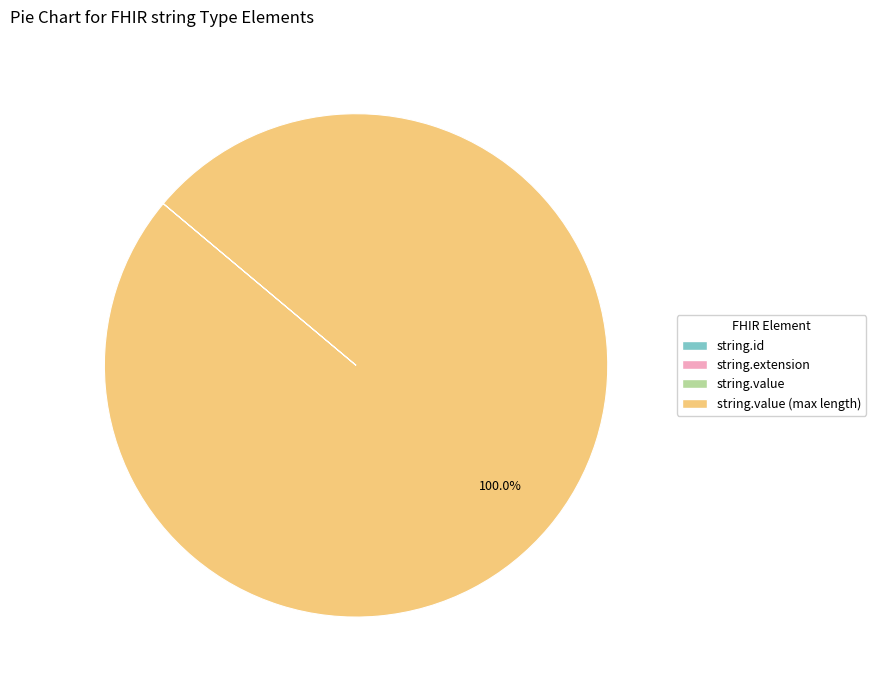

Does any single category account for the majority?

Yes